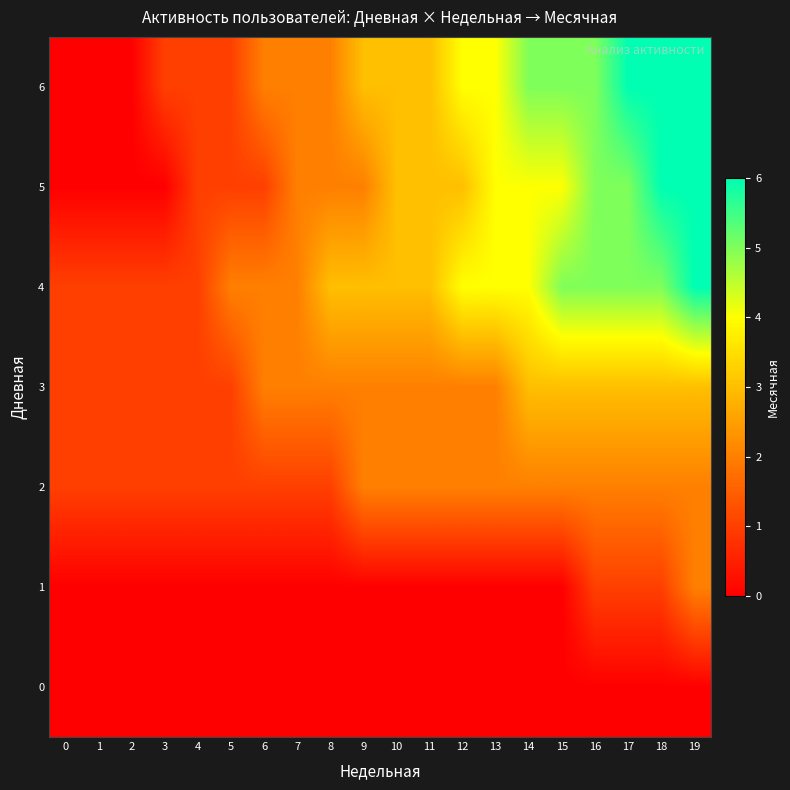

What is the spread (max minus min) of values at 0?

1